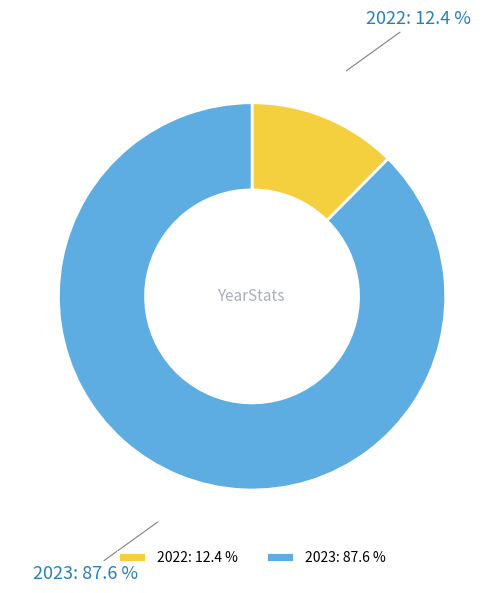

Approximately how many times larger is the value at 2022 compared to 2023?

0.1